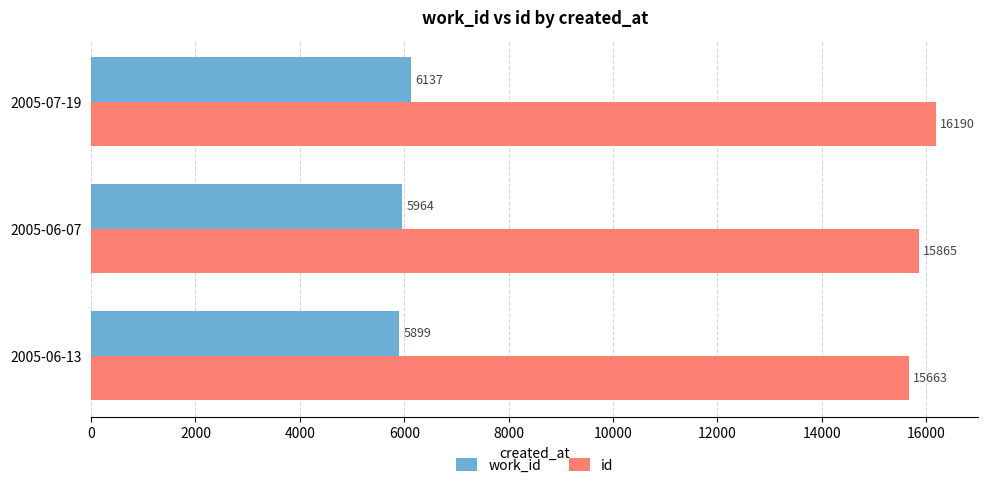

How many distinct data groups are displayed?

2